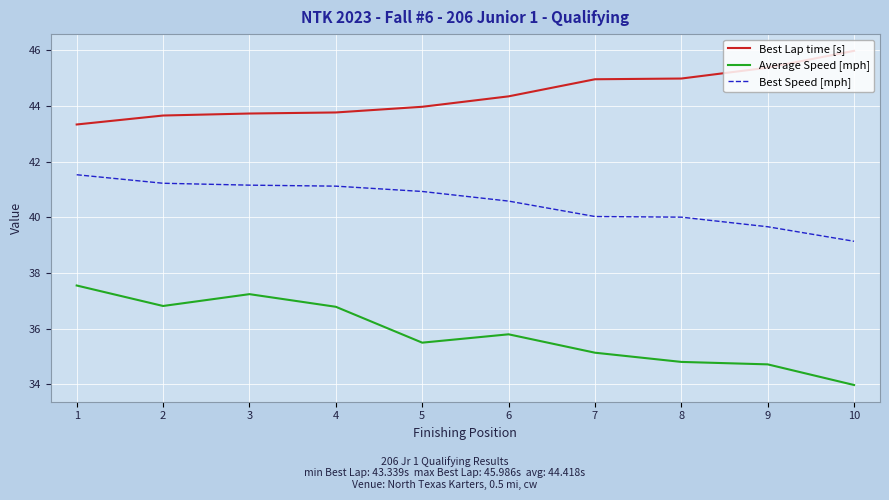

What is the greatest value displayed?

46.0